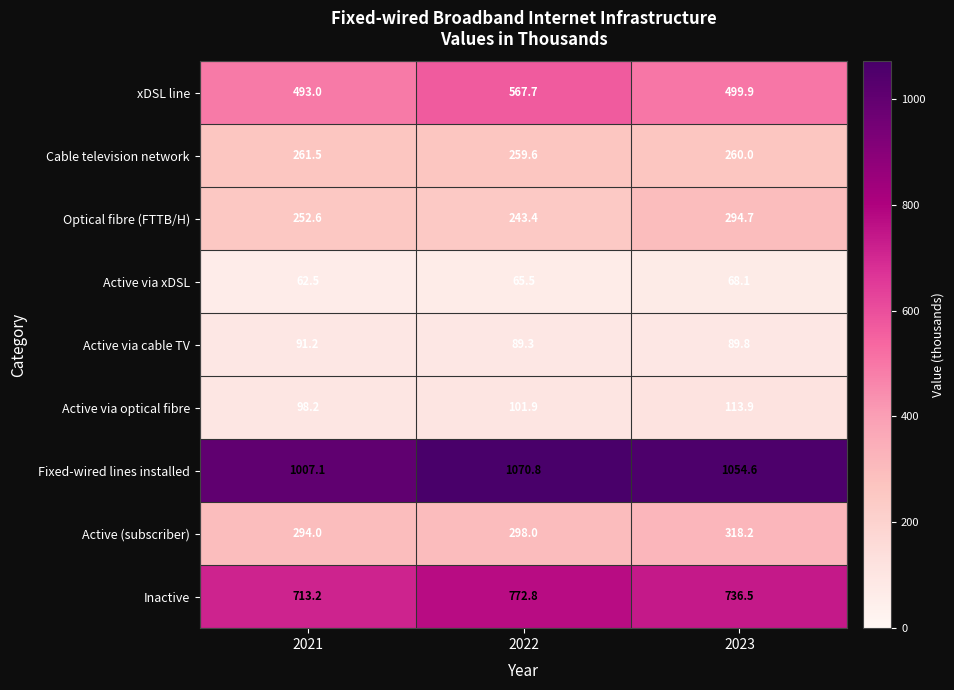

What is the difference between the second highest and minimum values in the Fixed-wired lines installed series?

47.5